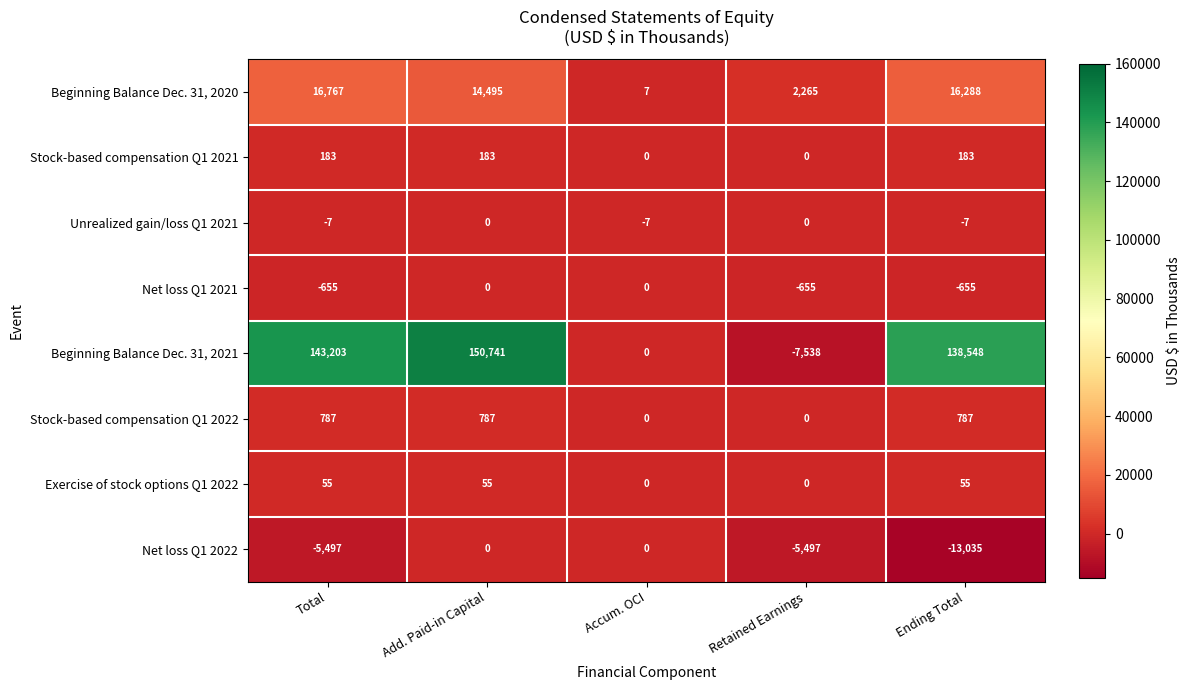

At which category is the sum across all series the highest?

Add. Paid-in Capital